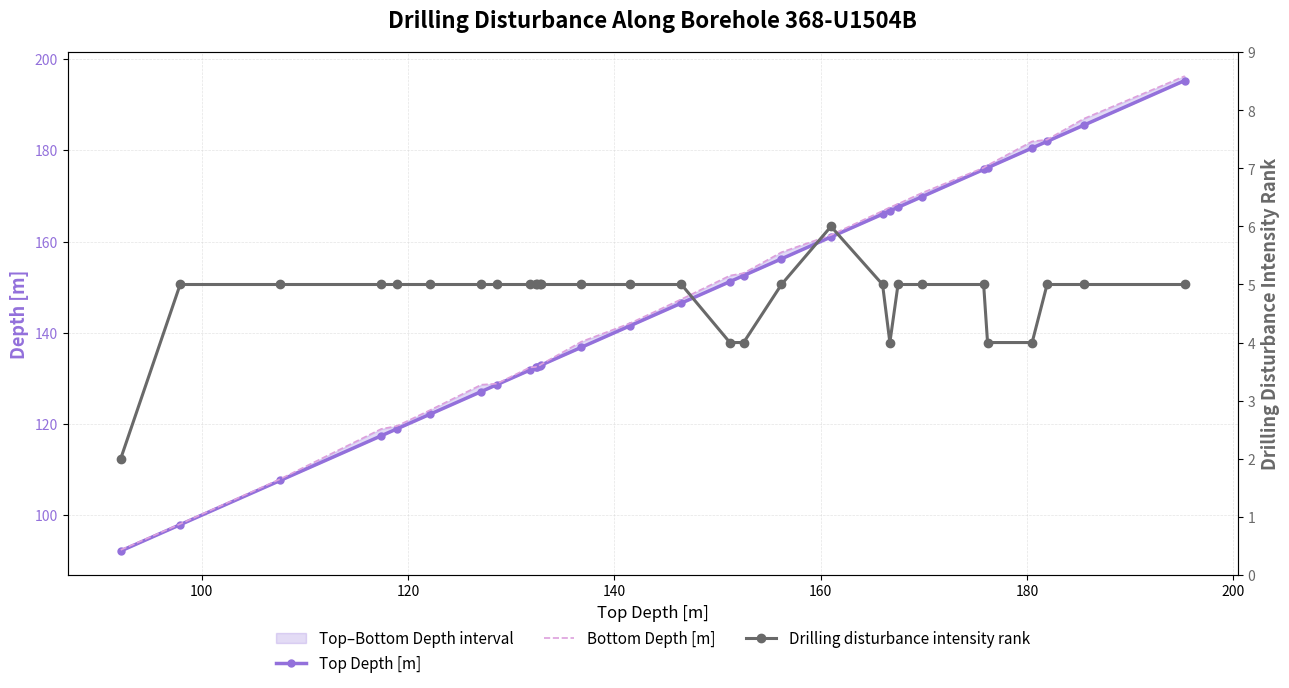

Which series has the largest total across all categories?

Bottom Depth [m]